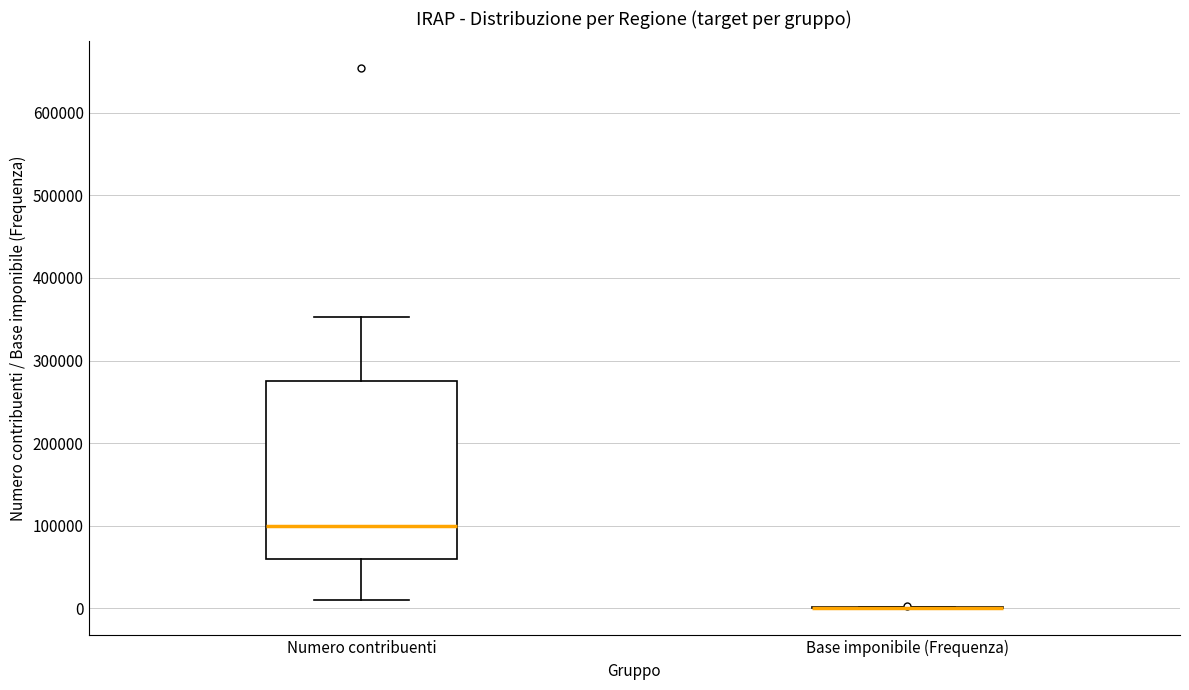

Which box is the tallest, from its lower edge to its upper edge?

Numero contribuenti